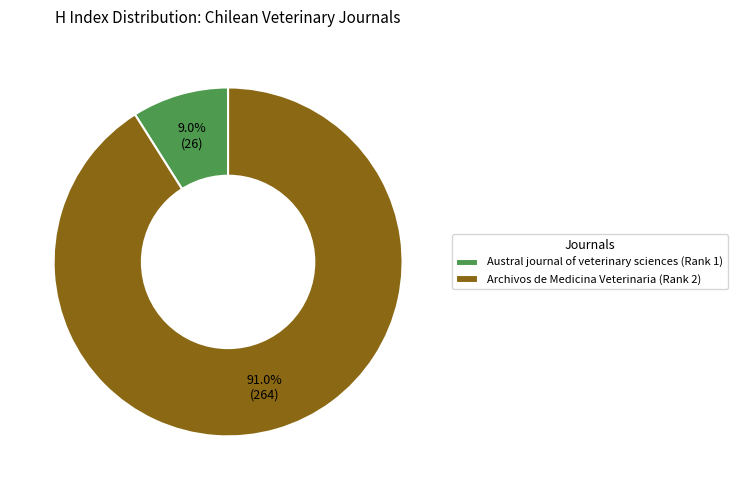

The Archivos de Medicina Veterinaria (Rank 2) slice represents 91% of the pie. True or false?

True